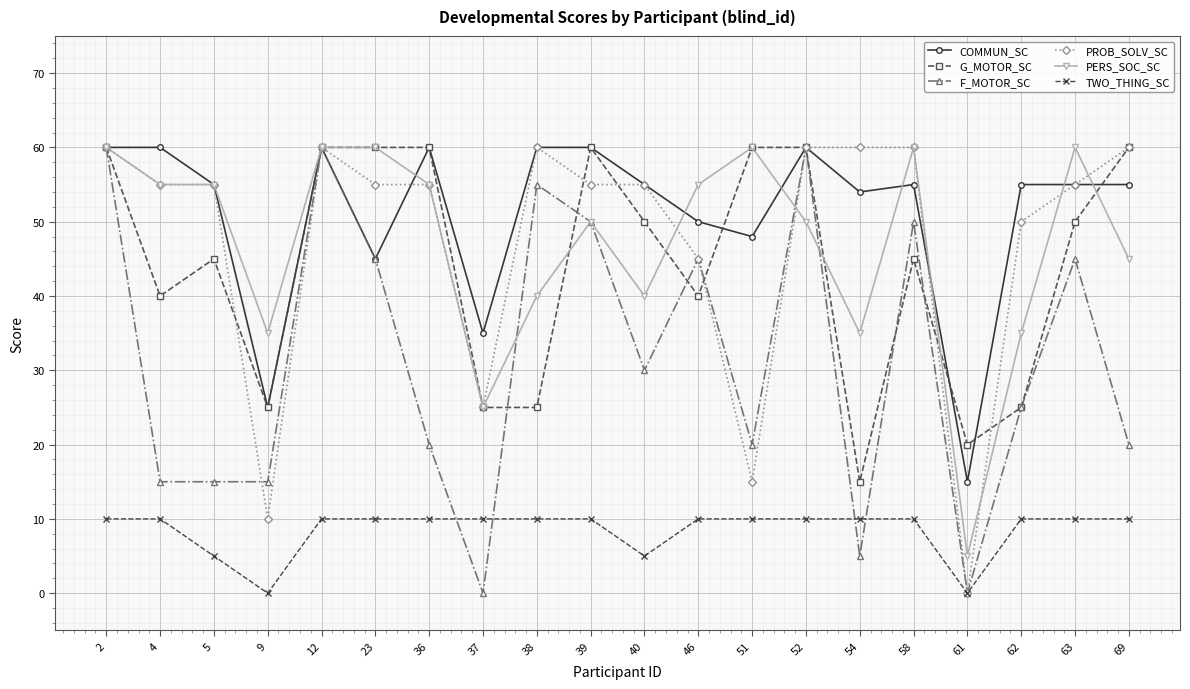

How many data points does each series have?

20